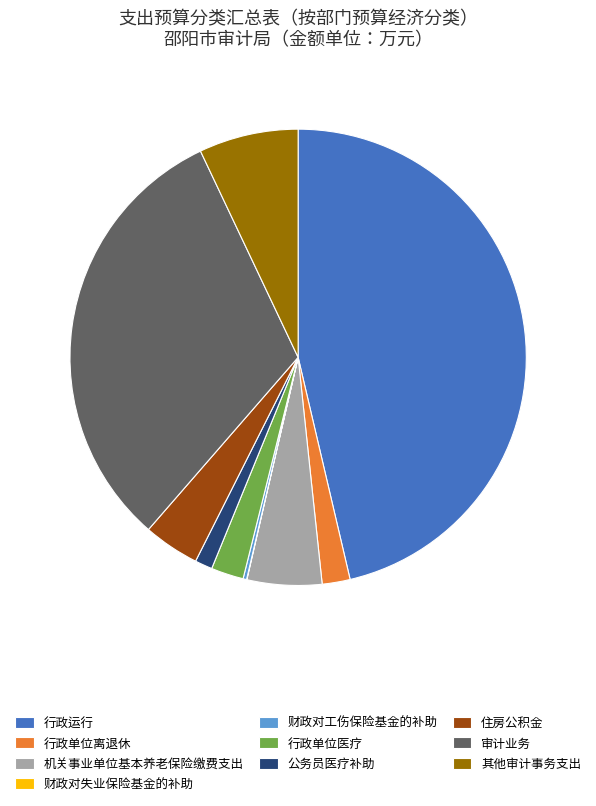

Is there any slice that represents more than half of the pie?

No